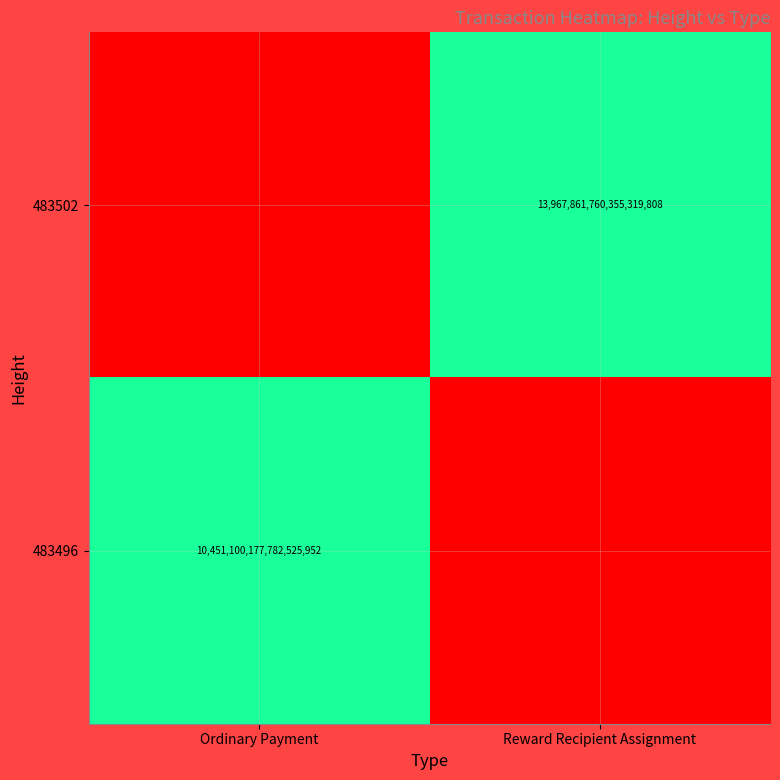

What is the greatest value displayed?

1